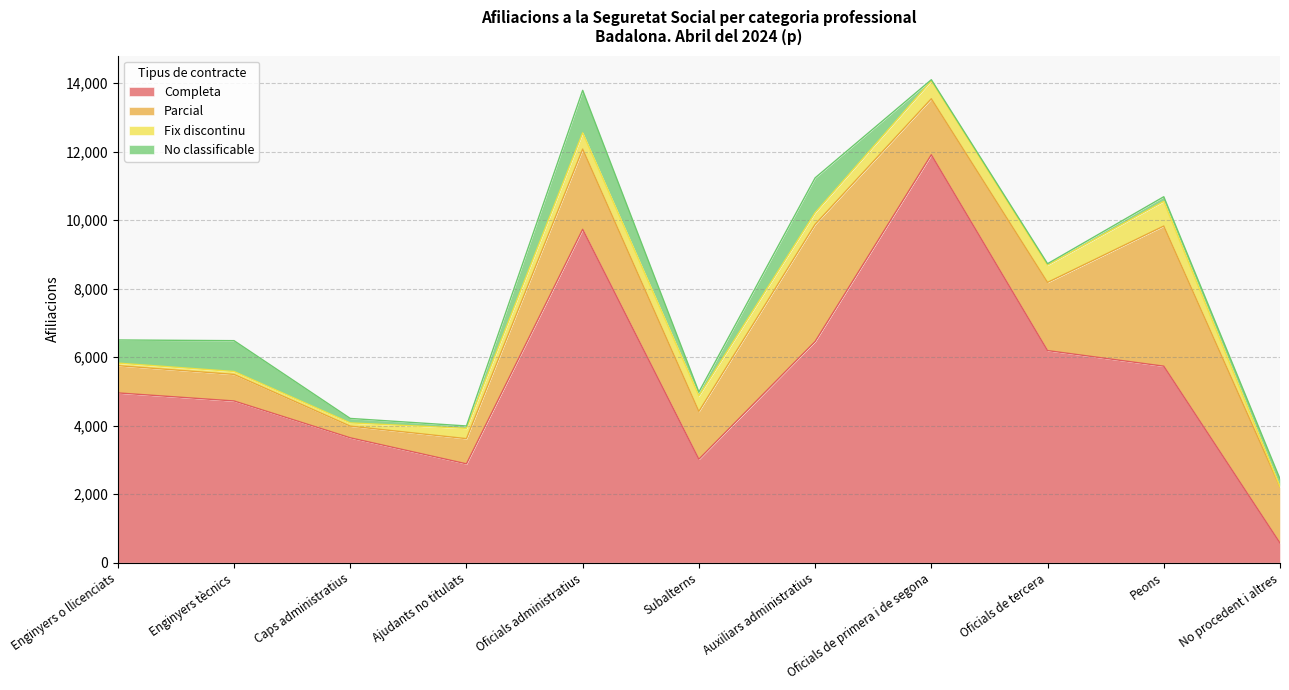

True or false: Parcial and Completa intersect in this chart.

True